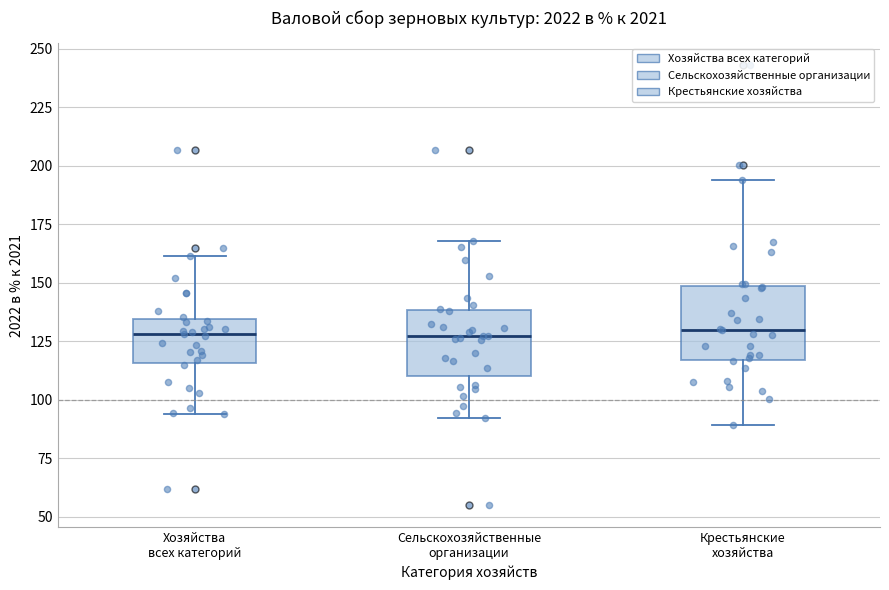

Reading left to right, transcribe this box plot: for each box, give where its median line is, the range the box spans, and where its two whiskers end, as read against the y-axis. The values are not printed on the chart, so give them approximately, as read against the axis.

Хозяйства всех категорий: median 130, box 115 to 135, whiskers 95 to 160
Сельскохозяйственные организации: median 125, box 110 to 140, whiskers 90 to 170
Крестьянские хозяйства: median 130, box 115 to 150, whiskers 90 to 195